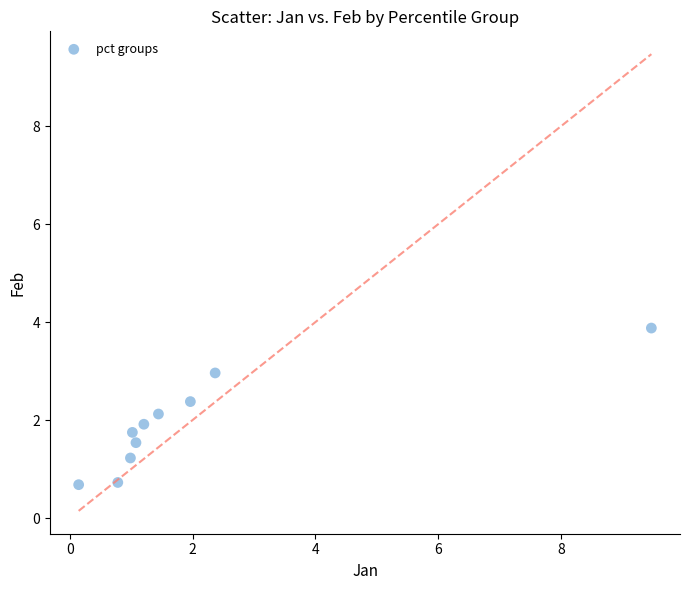

What is the range of X values (max minus min)?

9.3